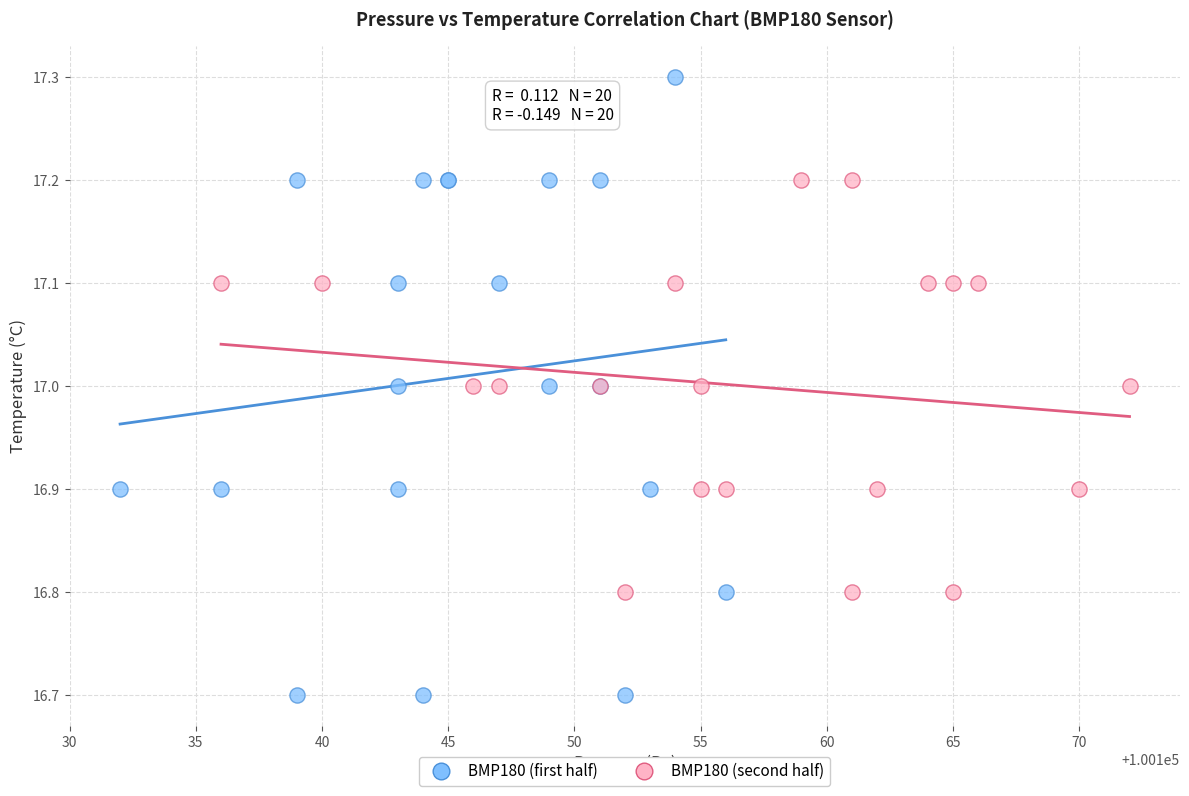

What are all the series names shown in the legend?

BMP180 (first half), BMP180 (second half)